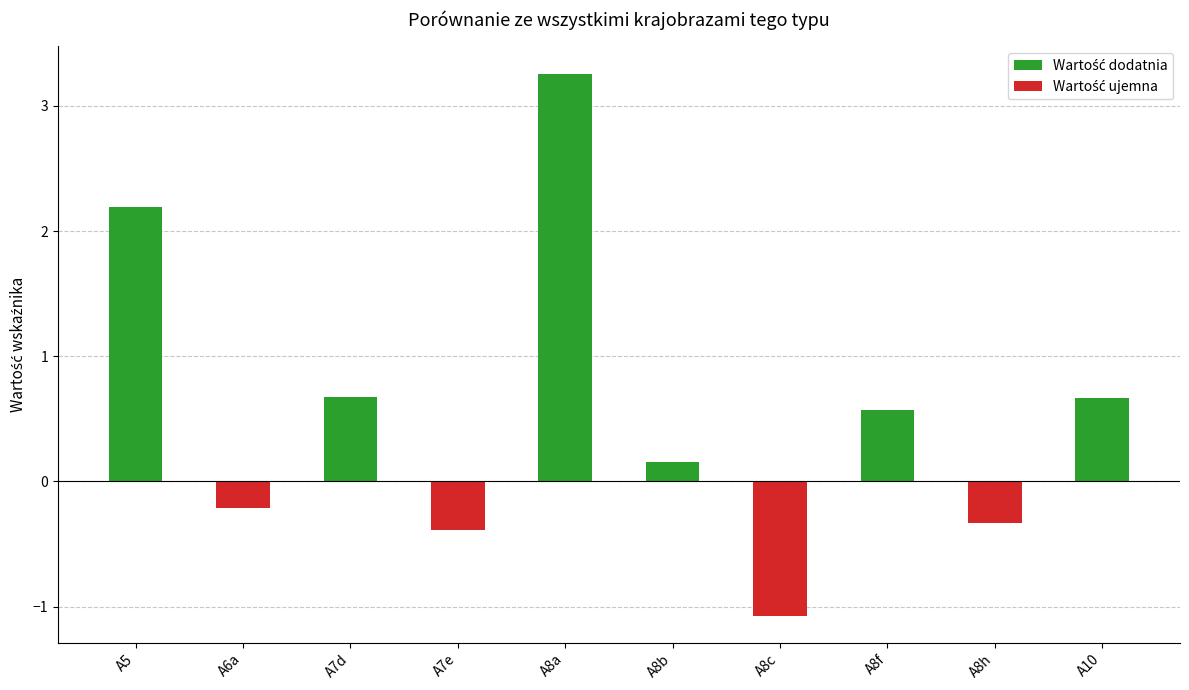

Are the bars horizontal?

No